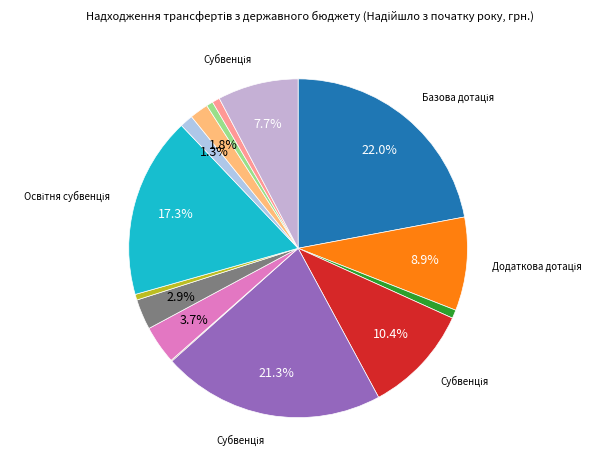

Which category has the biggest portion of the pie?

Базова дотація